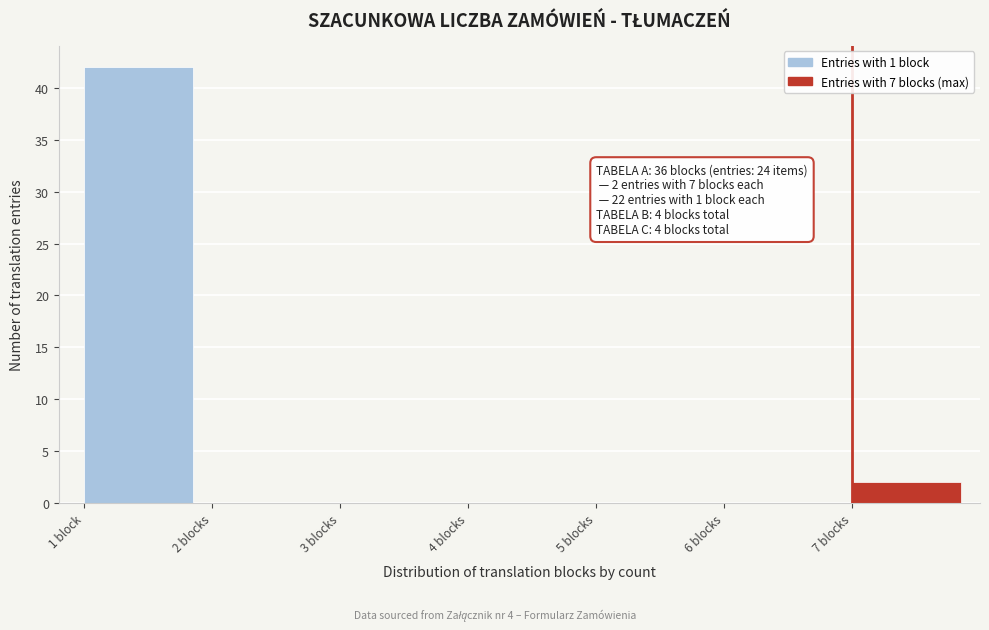

Reading left to right, what are all the values shown in this chart?

1 block=42	2 blocks=0	3 blocks=0	4 blocks=0	5 blocks=0	6 blocks=0	7 blocks=2